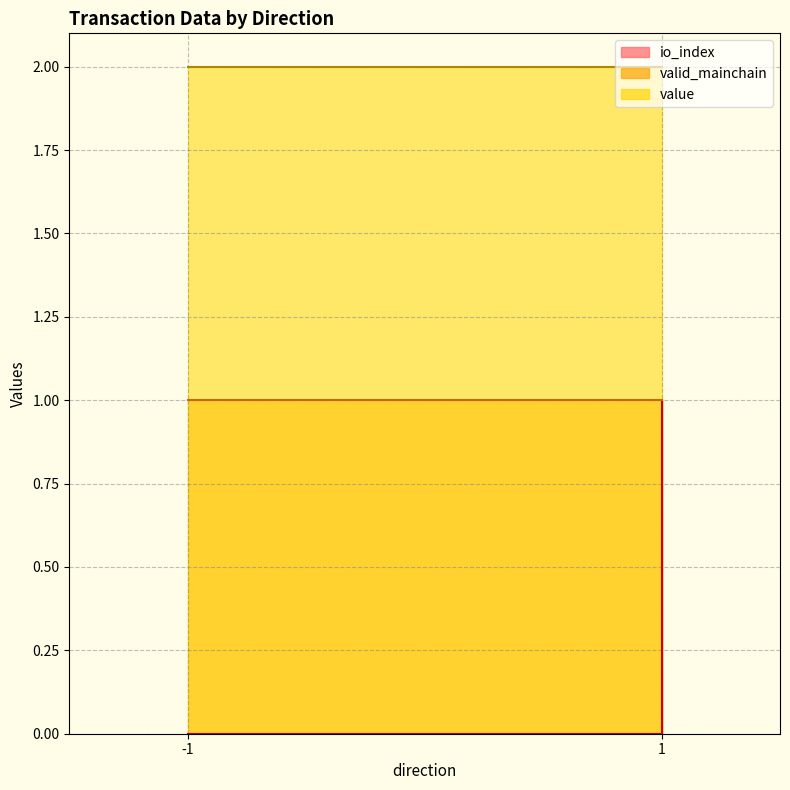

Rank the series at 1 from highest to lowest value.

value, valid_mainchain, io_index